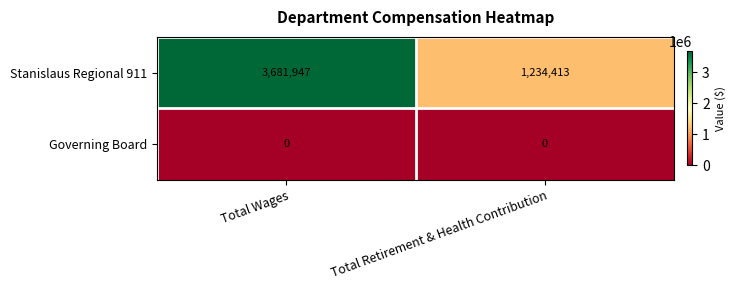

Reading right to left, list all the values displayed in this chart.

Stanislaus Regional 911: 1234413	3681947
Governing Board: 0	0